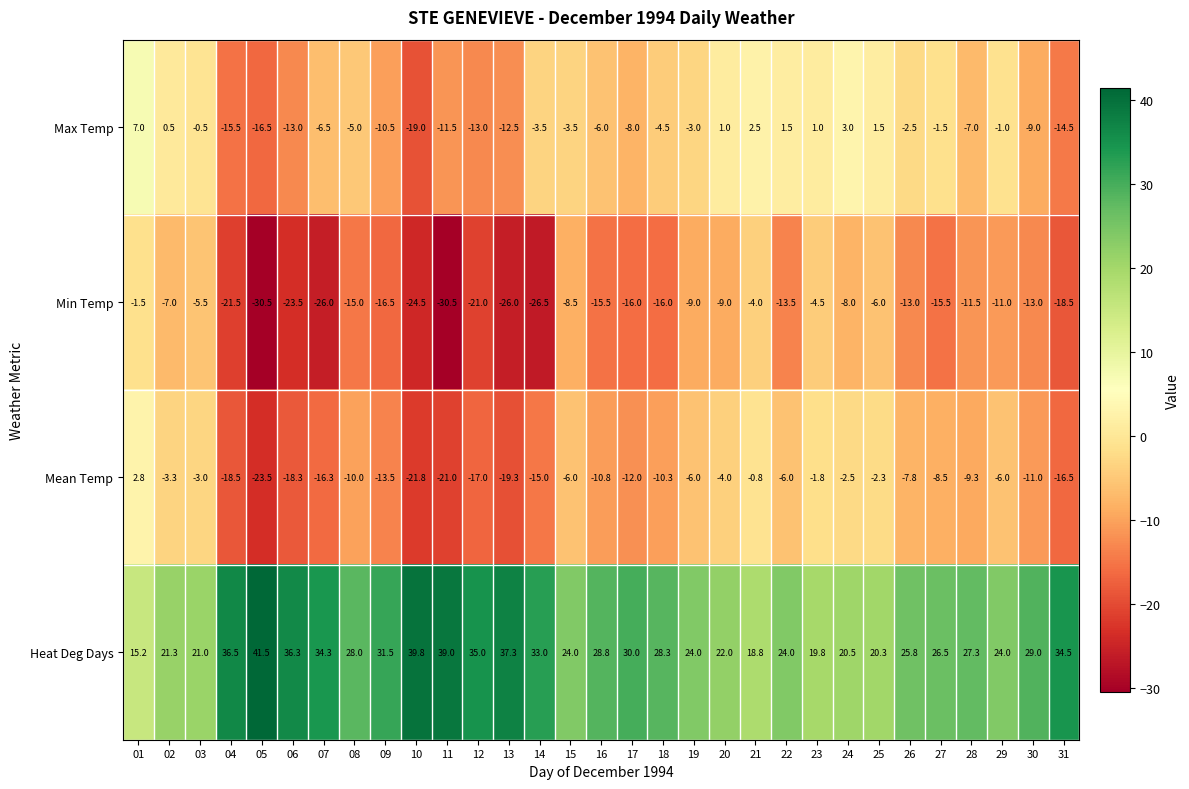

At which label does Heat Deg Days first exceed 28?

04